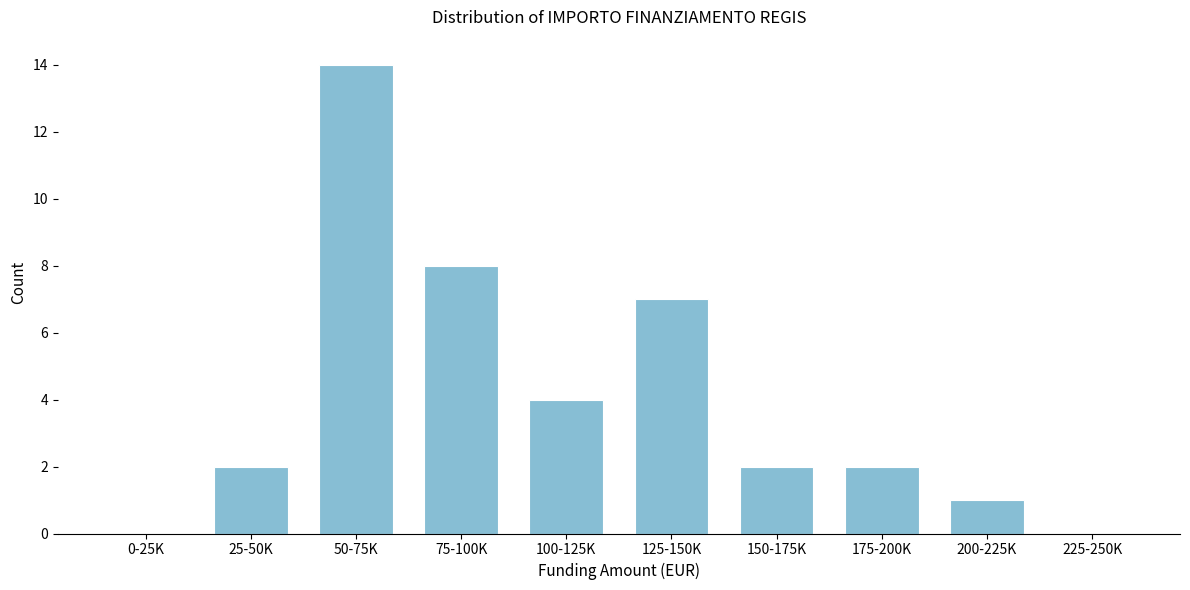

Reading right to left, list all the values displayed in this chart.

225-250K=0	200-225K=1	175-200K=2	150-175K=2	125-150K=7	100-125K=4	75-100K=8	50-75K=14	25-50K=2	0-25K=0